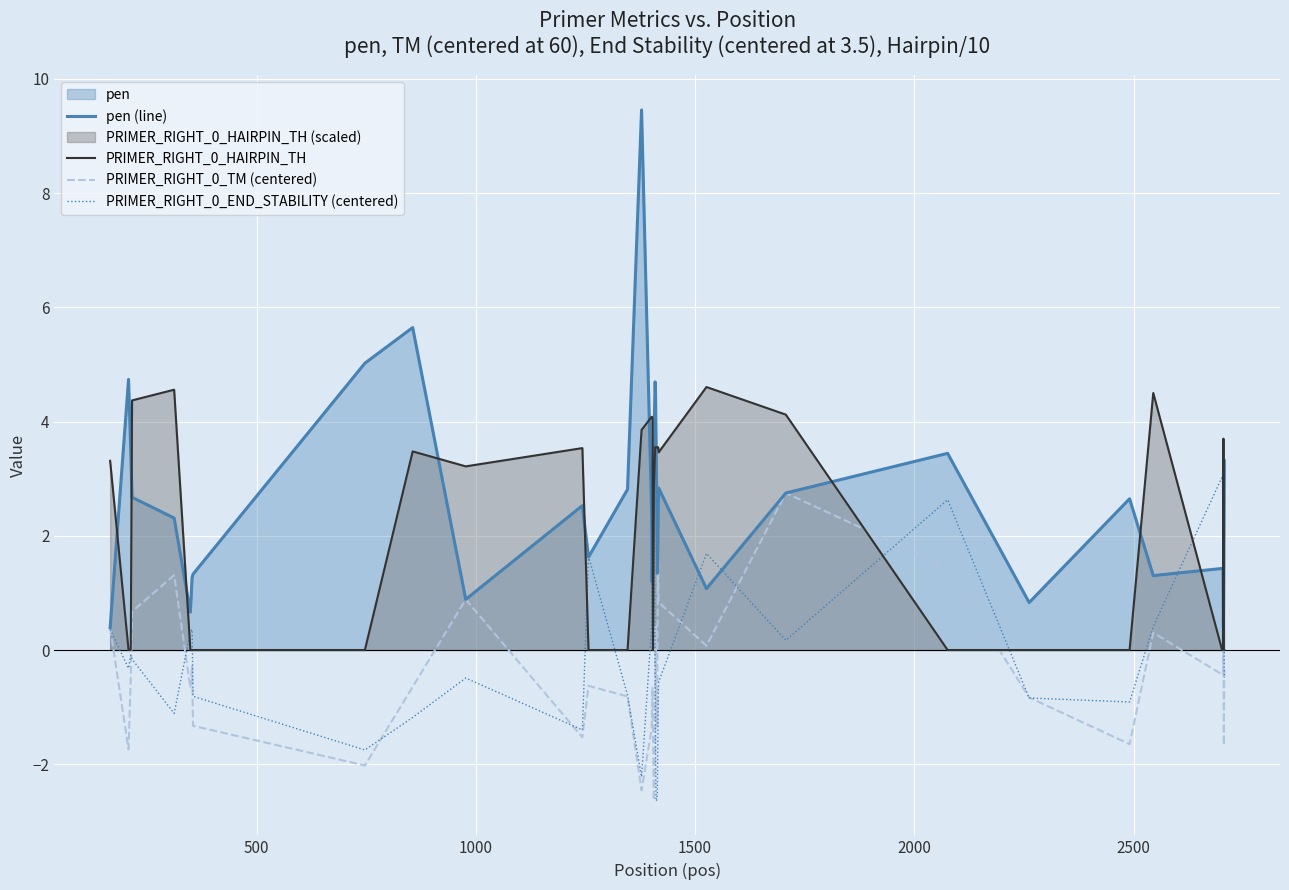

After their last crossing, which series has the higher values: pen (line) or PRIMER_RIGHT_0_HAIRPIN_TH?

pen (line)